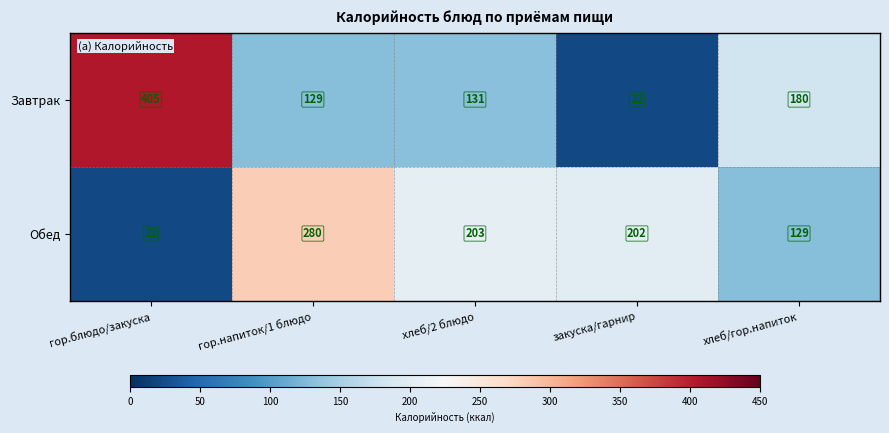

List the series in order of their overall mean, lowest first.

Обед, Завтрак